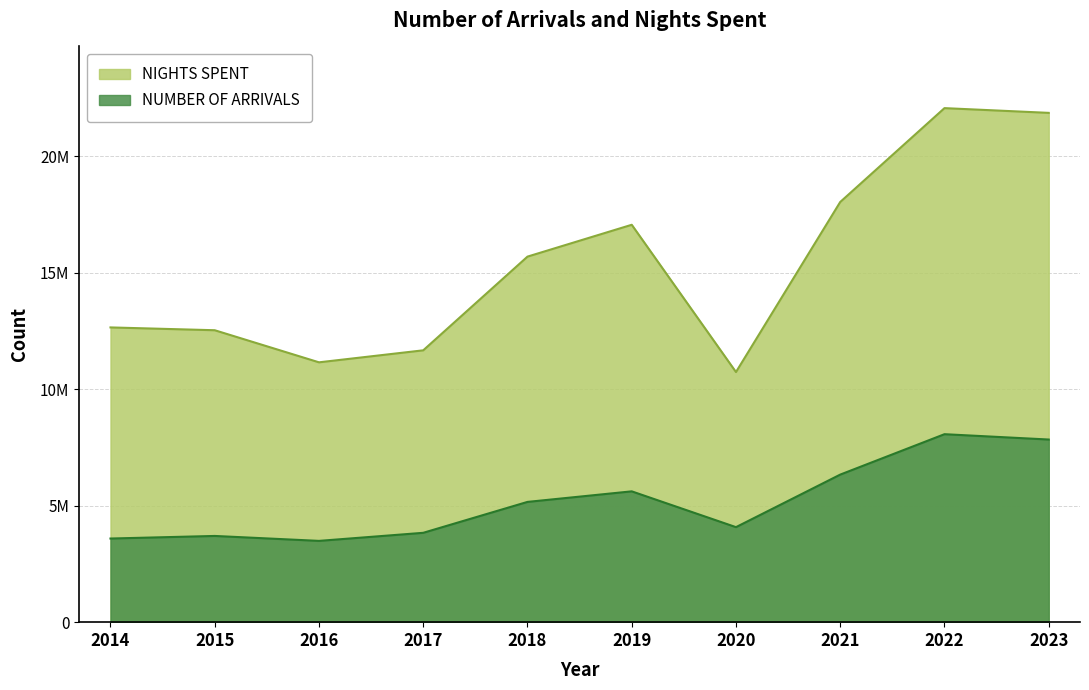

Is the value of NIGHTS SPENT at 2016 greater than the value of NUMBER OF ARRIVALS at 2020?

Yes